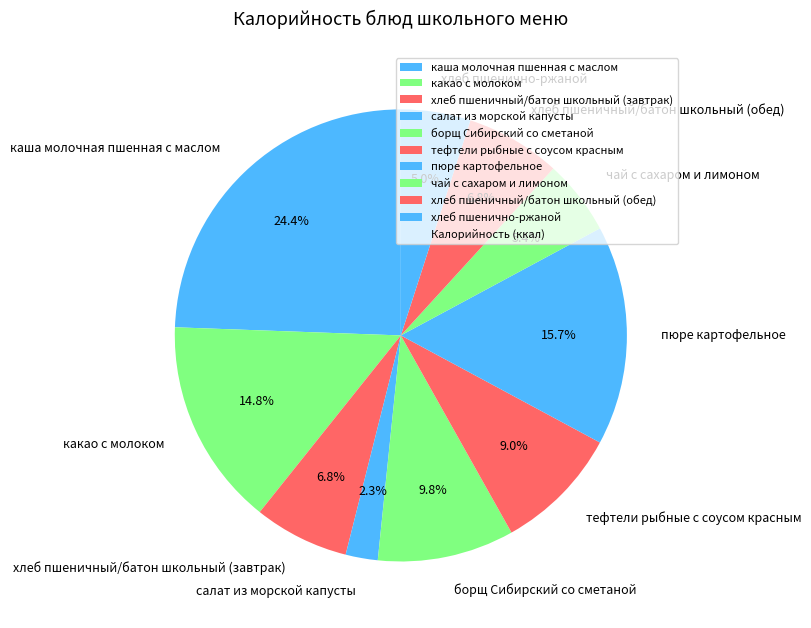

Which slice is the smallest?

салат из морской капусты